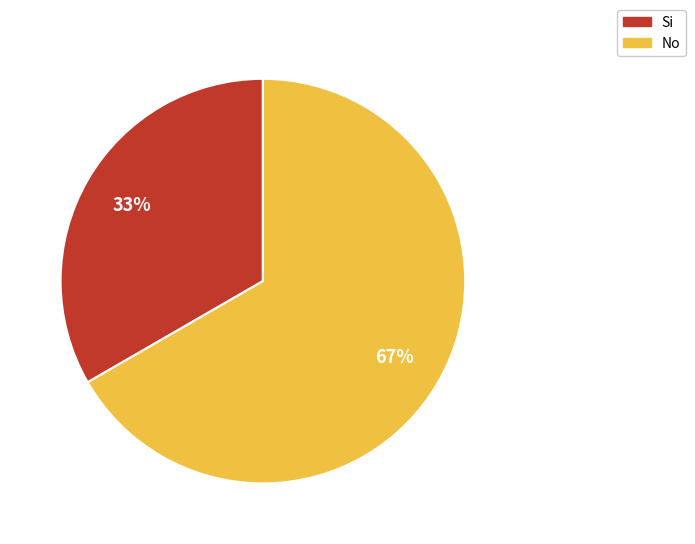

Is there a majority slice in this chart?

Yes